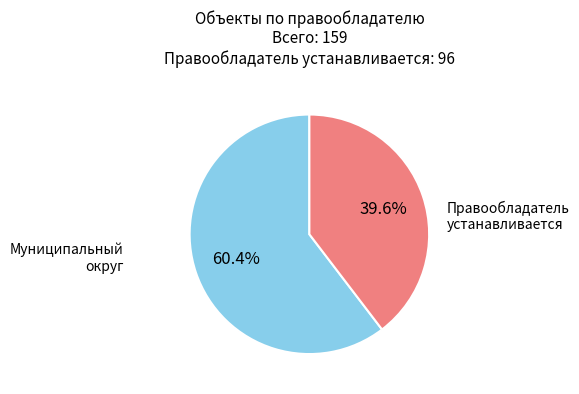

Is there any slice that represents more than half of the pie?

Yes